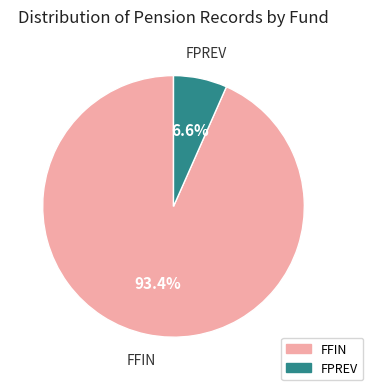

How many segments does this pie chart have?

2